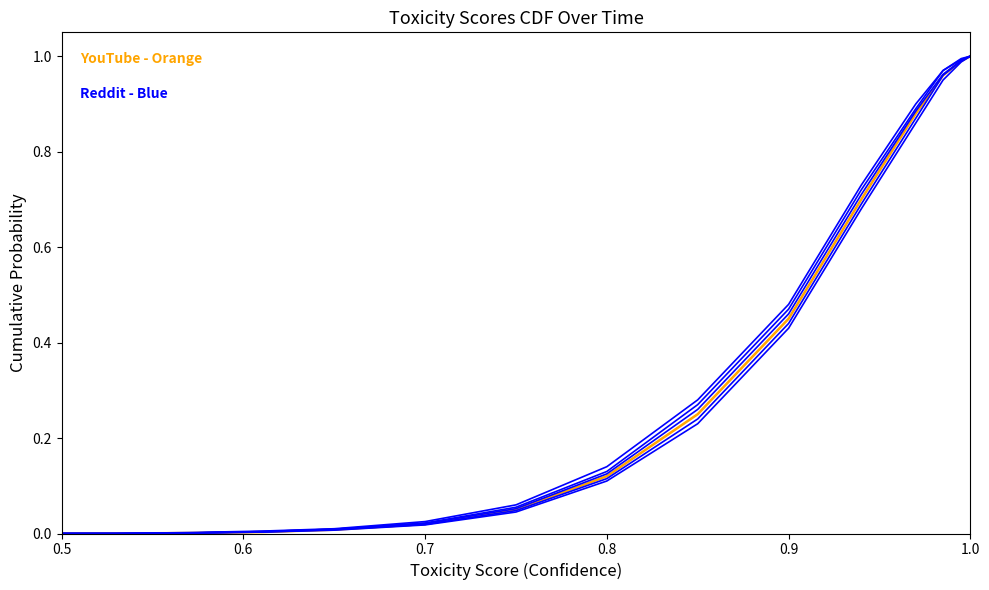

Does the chart display data point markers on the line(s)?

No